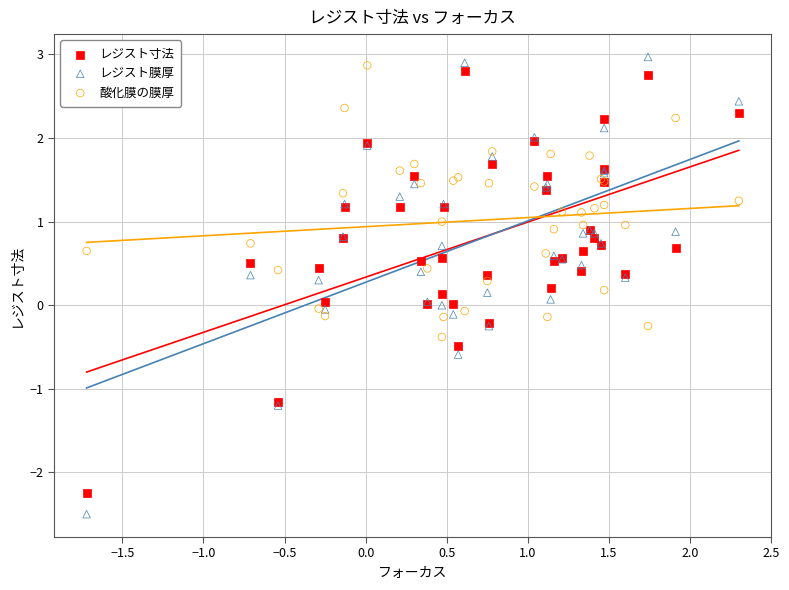

Which series reaches the minimum Y coordinate?

レジスト膜厚